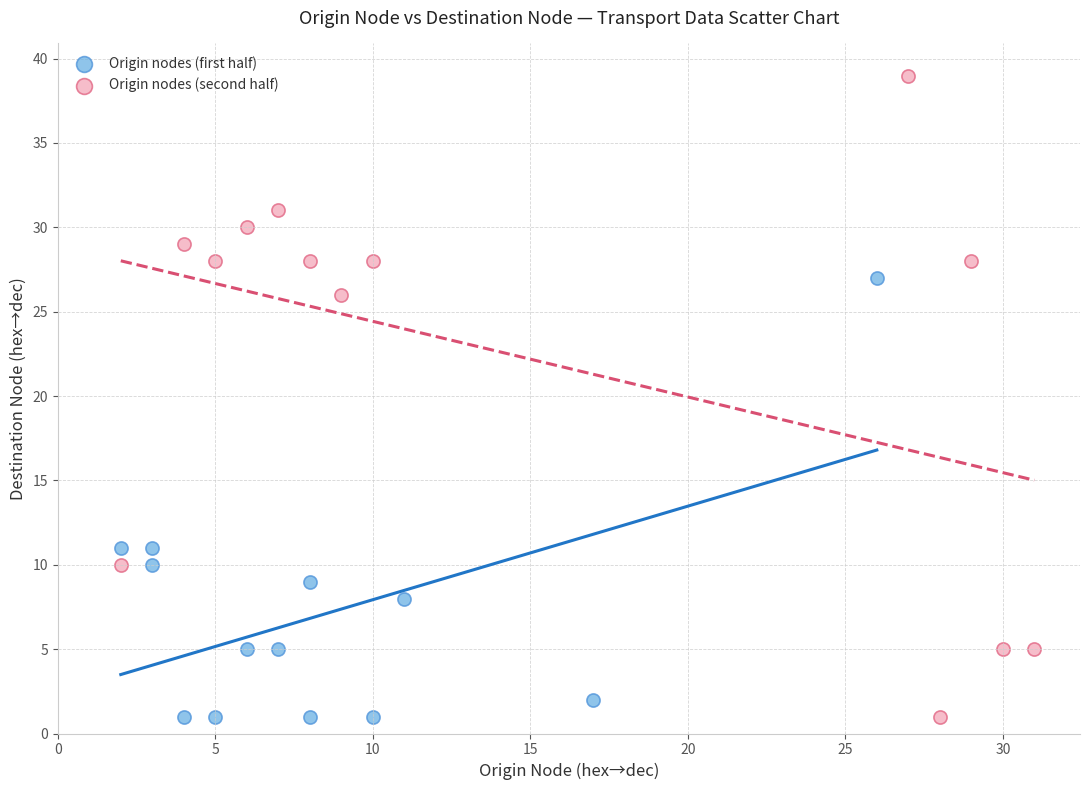

Which series contains the highest Y value?

Origin nodes (second half)